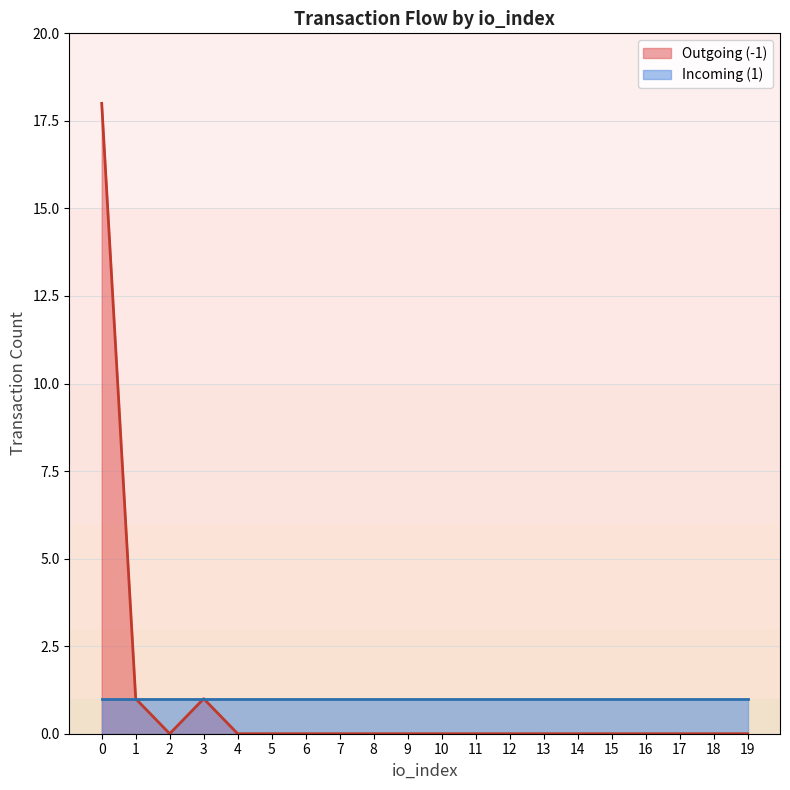

The Outgoing (-1) series shows 12 at 15. True or false?

False